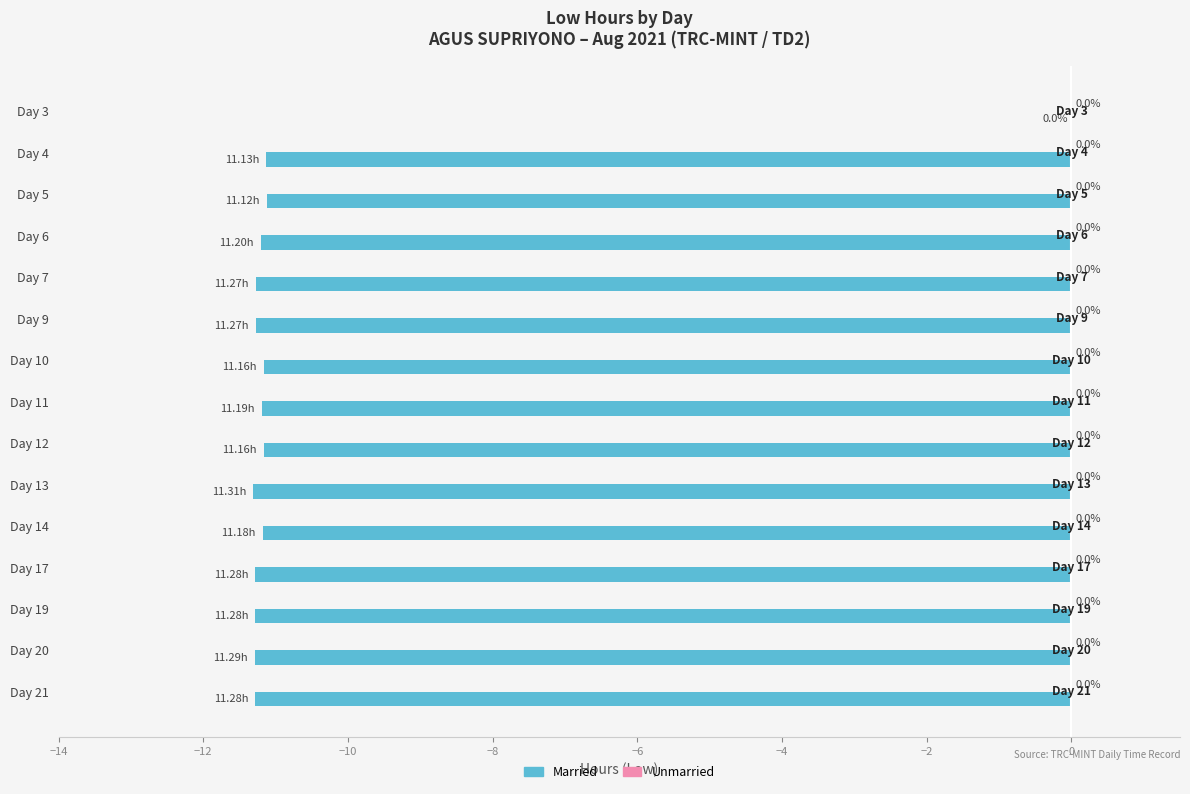

Between Day 14 and Day 21, which is larger?

Day 14